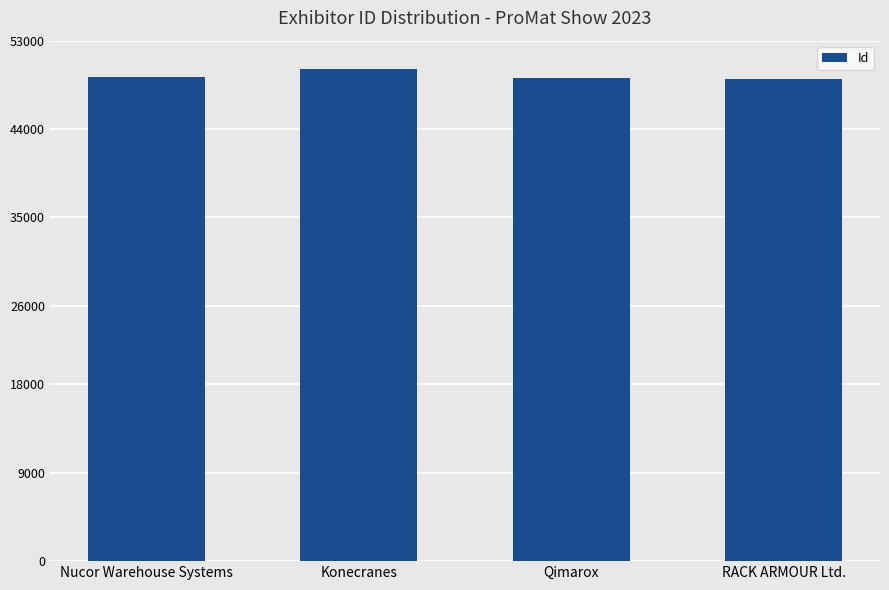

What is the change in value from Konecranes to RACK ARMOUR Ltd.?

-969